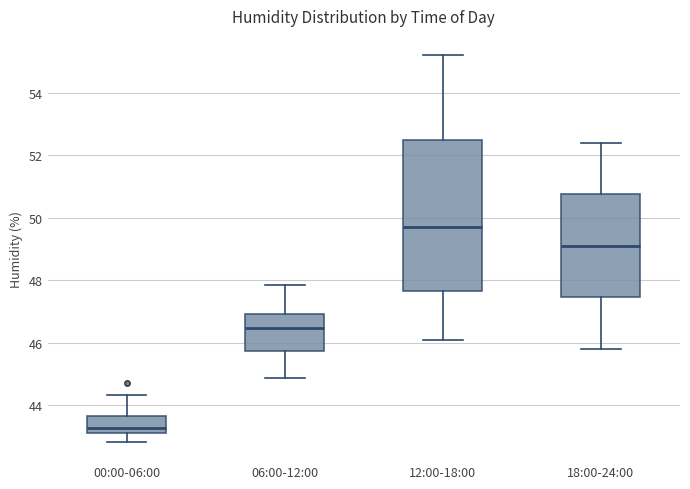

Which box has the lowest median line?

00:00-06:00